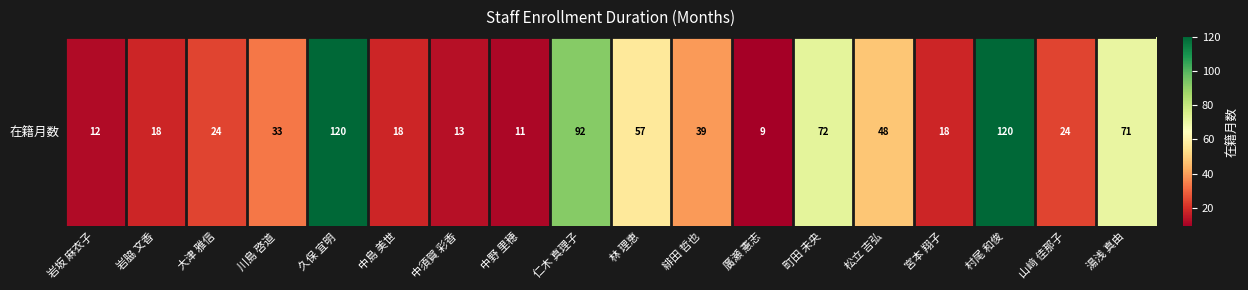

Count the number of values greater than 33.

8